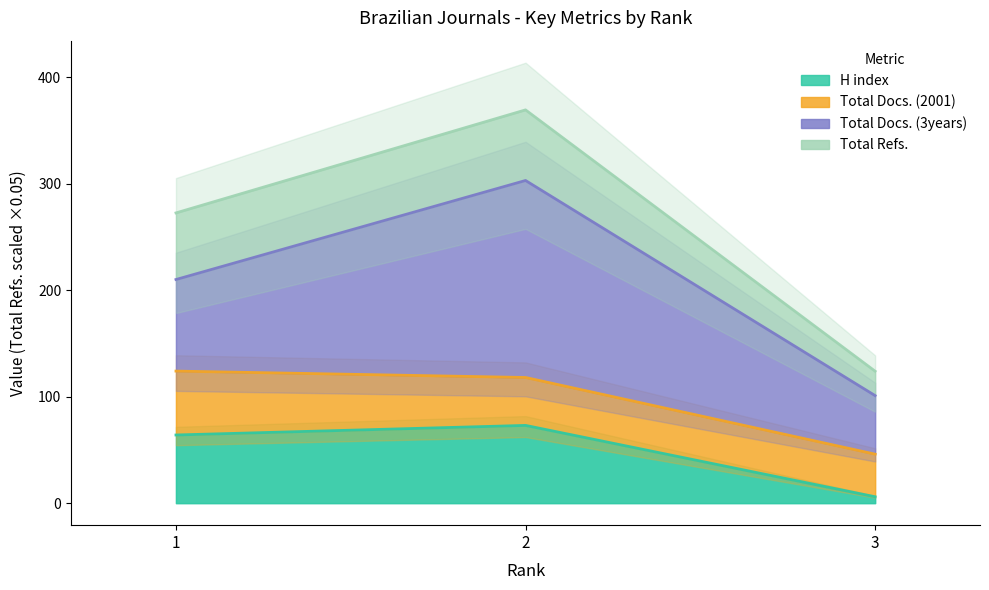

Where does the Total Refs. series first go above 118?

1